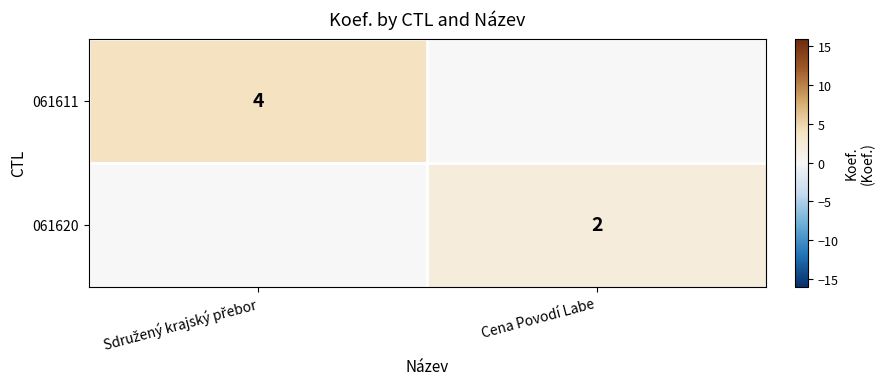

True or false: 061620 has a value of 2 at Cena Povodí Labe.

True